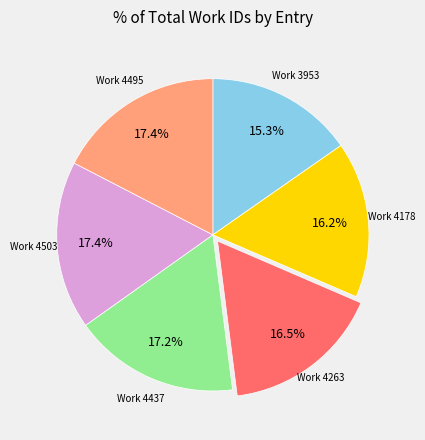

Does any single category account for the majority?

No